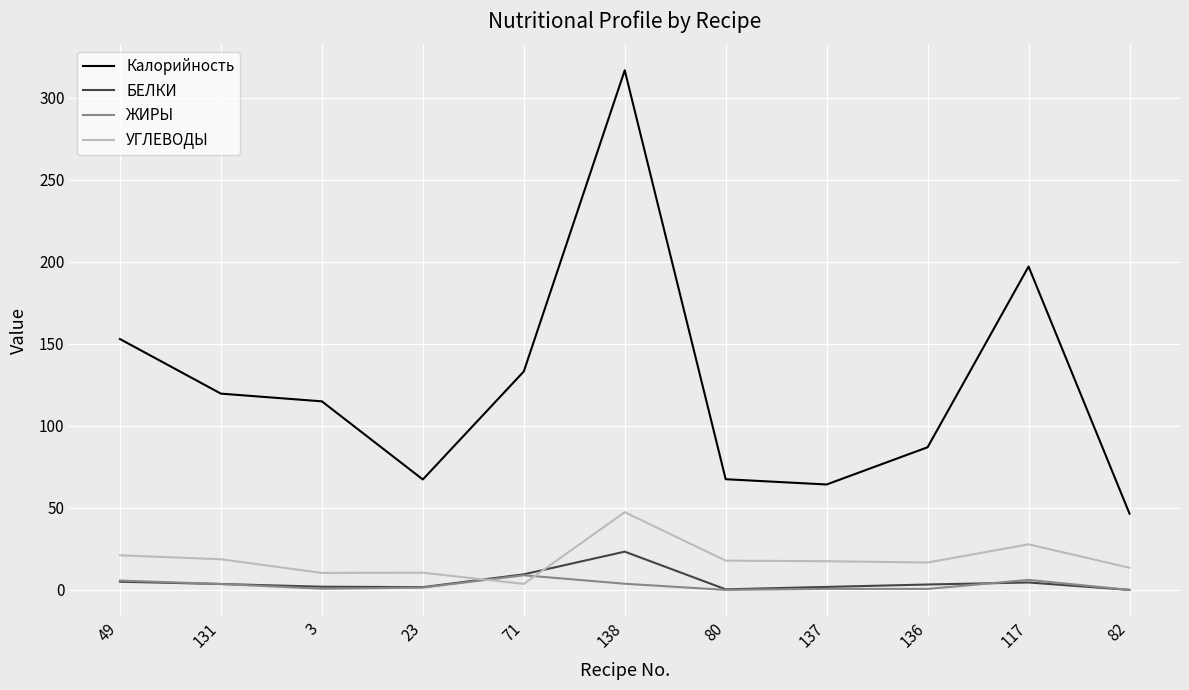

True or false: Калорийность and ЖИРЫ cross at least once.

False